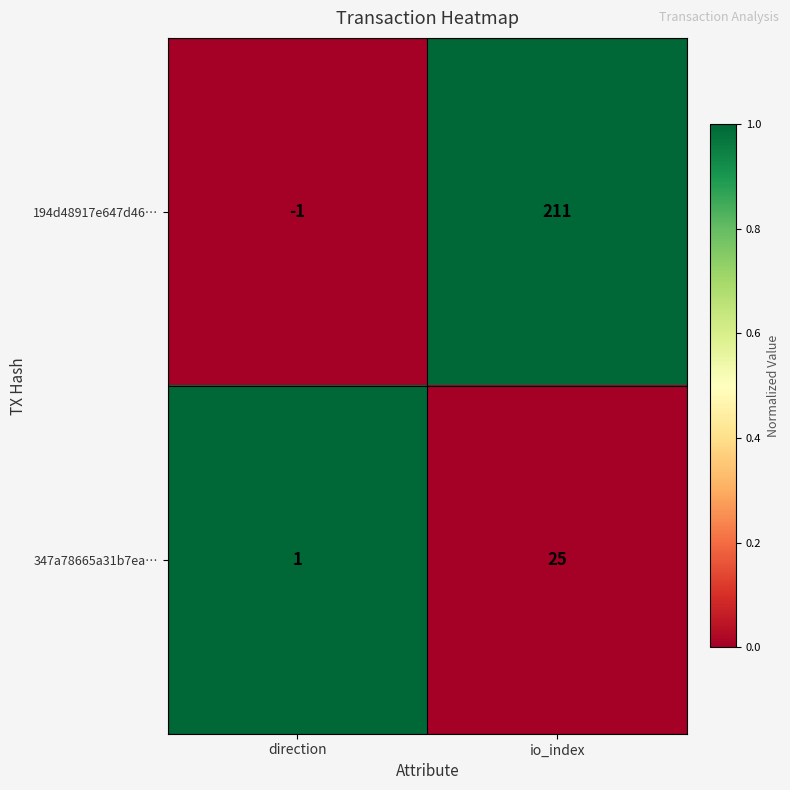

Where is 347a78665a31b7ea… nearest to the value 13?

direction